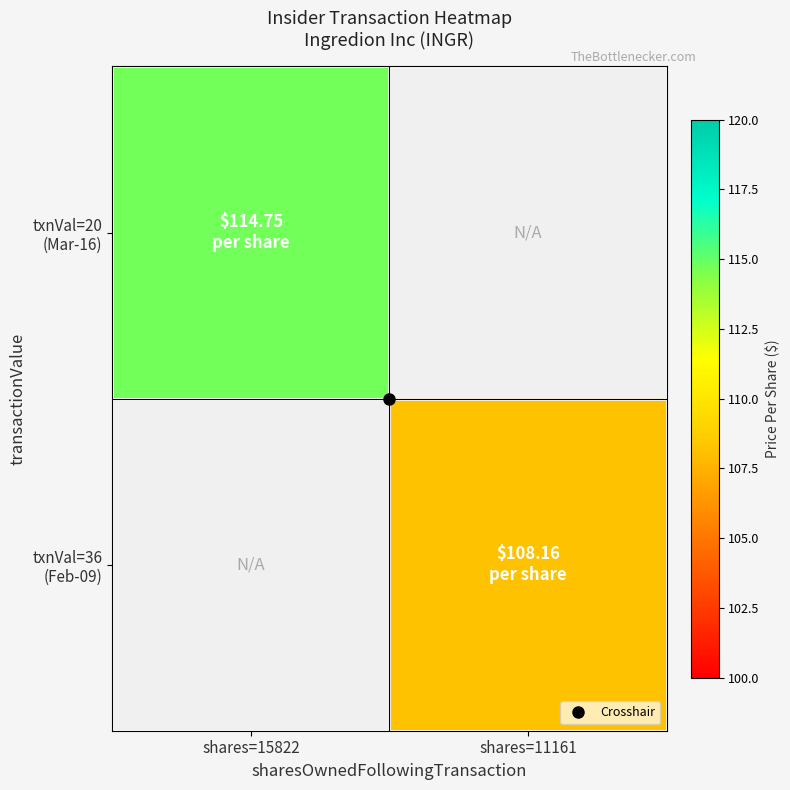

At how many categories does at least one series exceed 112?

1